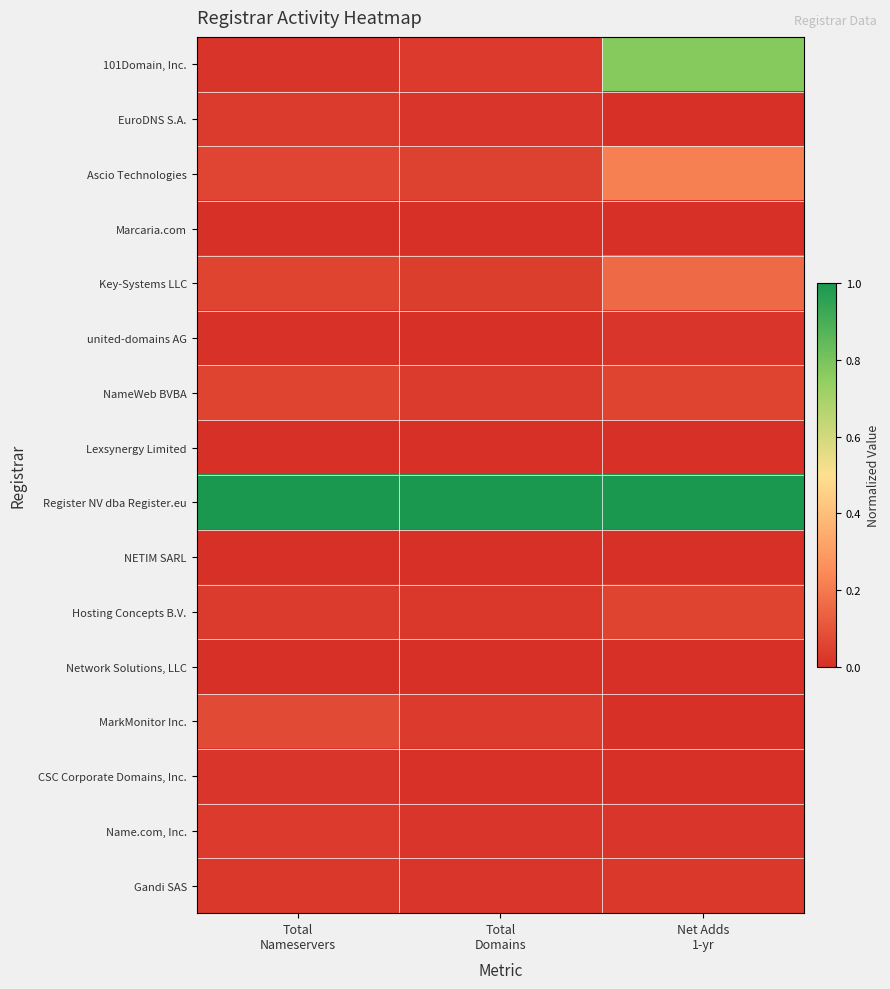

Reading left to right, list all the values displayed in this chart.

101Domain, Inc.: Total
Nameservers=0.0	Total
Domains=0.0	Net Adds
1-yr=0.8
EuroDNS S.A.: Total
Nameservers=0.0	Total
Domains=0.0	Net Adds
1-yr=0.0
Ascio Technologies: Total
Nameservers=0.1	Total
Domains=0.0	Net Adds
1-yr=0.2
Marcaria.com: Total
Nameservers=0.0	Total
Domains=0.0	Net Adds
1-yr=0.0
Key-Systems LLC: Total
Nameservers=0.1	Total
Domains=0.0	Net Adds
1-yr=0.2
united-domains AG: Total
Nameservers=0.0	Total
Domains=0.0	Net Adds
1-yr=0.0
NameWeb BVBA: Total
Nameservers=0.1	Total
Domains=0.0	Net Adds
1-yr=0.1
Lexsynergy Limited: Total
Nameservers=0.0	Total
Domains=0.0	Net Adds
1-yr=0.0
Register NV dba Register.eu: Total
Nameservers=1.0	Total
Domains=1.0	Net Adds
1-yr=1.0
NETIM SARL: Total
Nameservers=0.0	Total
Domains=0.0	Net Adds
1-yr=0.0
Hosting Concepts B.V.: Total
Nameservers=0.0	Total
Domains=0.0	Net Adds
1-yr=0.1
Network Solutions, LLC: Total
Nameservers=0.0	Total
Domains=0.0	Net Adds
1-yr=0.0
MarkMonitor Inc.: Total
Nameservers=0.1	Total
Domains=0.0	Net Adds
1-yr=0.0
CSC Corporate Domains, Inc.: Total
Nameservers=0.0	Total
Domains=0.0	Net Adds
1-yr=0.0
Name.com, Inc.: Total
Nameservers=0.0	Total
Domains=0.0	Net Adds
1-yr=0.0
Gandi SAS: Total
Nameservers=0.0	Total
Domains=0.0	Net Adds
1-yr=0.0